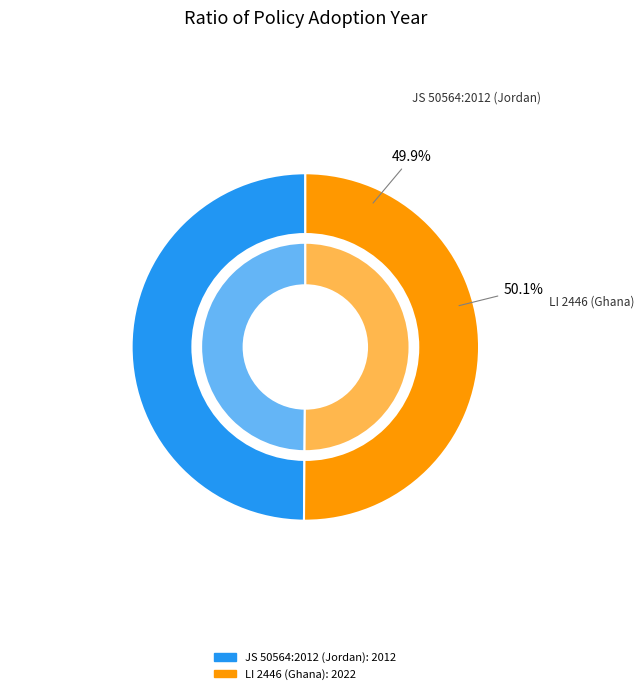

What percentage is the LI 2446 (Ghana) slice, to the nearest percent?

50%